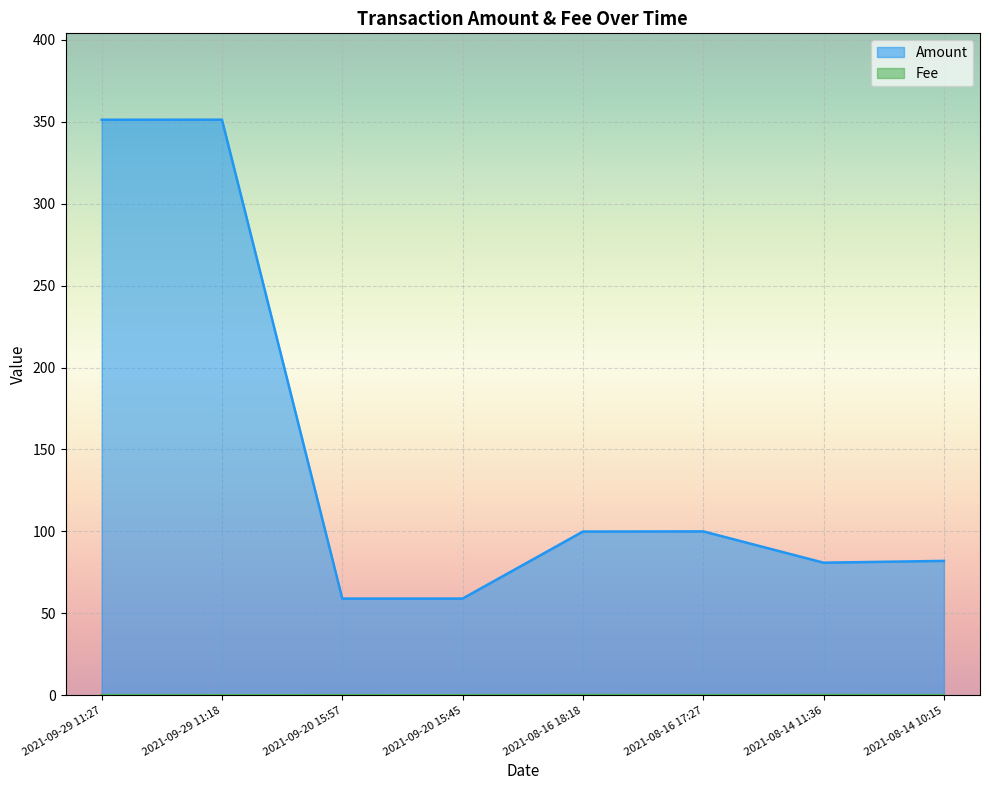

What is the label of the 2nd point from the left?

2021-09-29 11:18